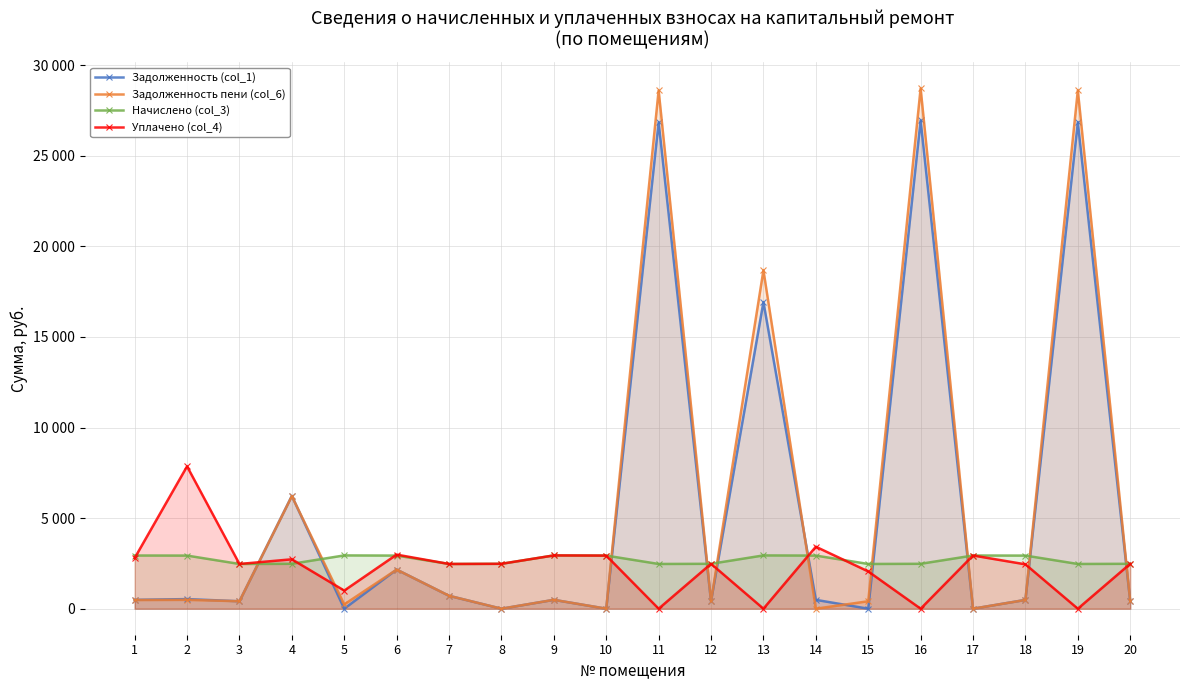

Where do Задолженность пени (col_6) and Задолженность (col_1) first cross each other?

4 and 5